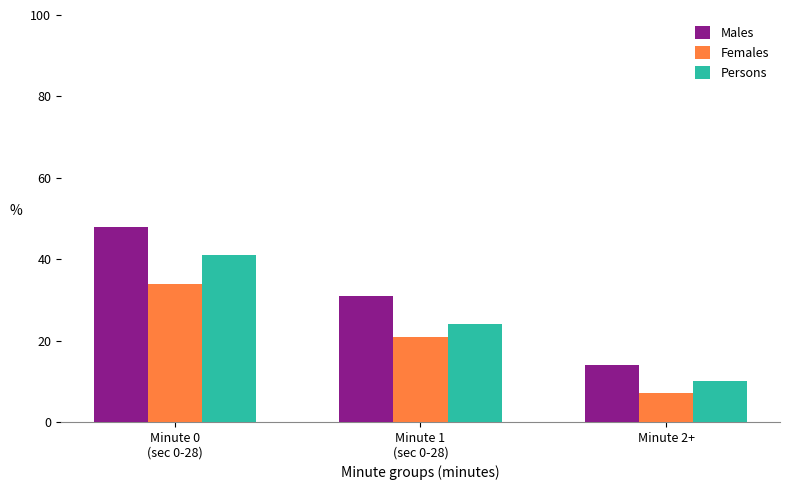

How many categories are shown in the chart?

3